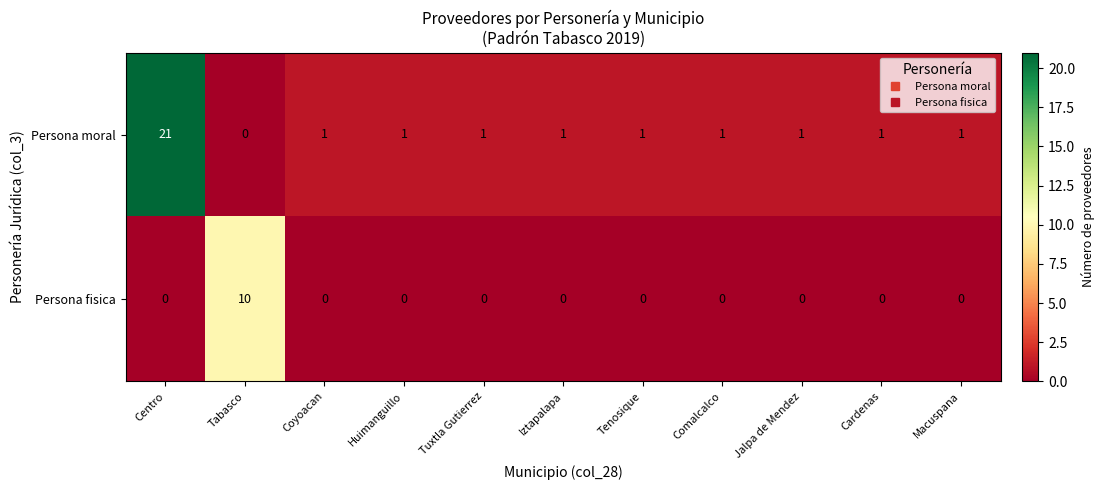

Is it true that Persona fisica equals 0 at Macuspana?

True